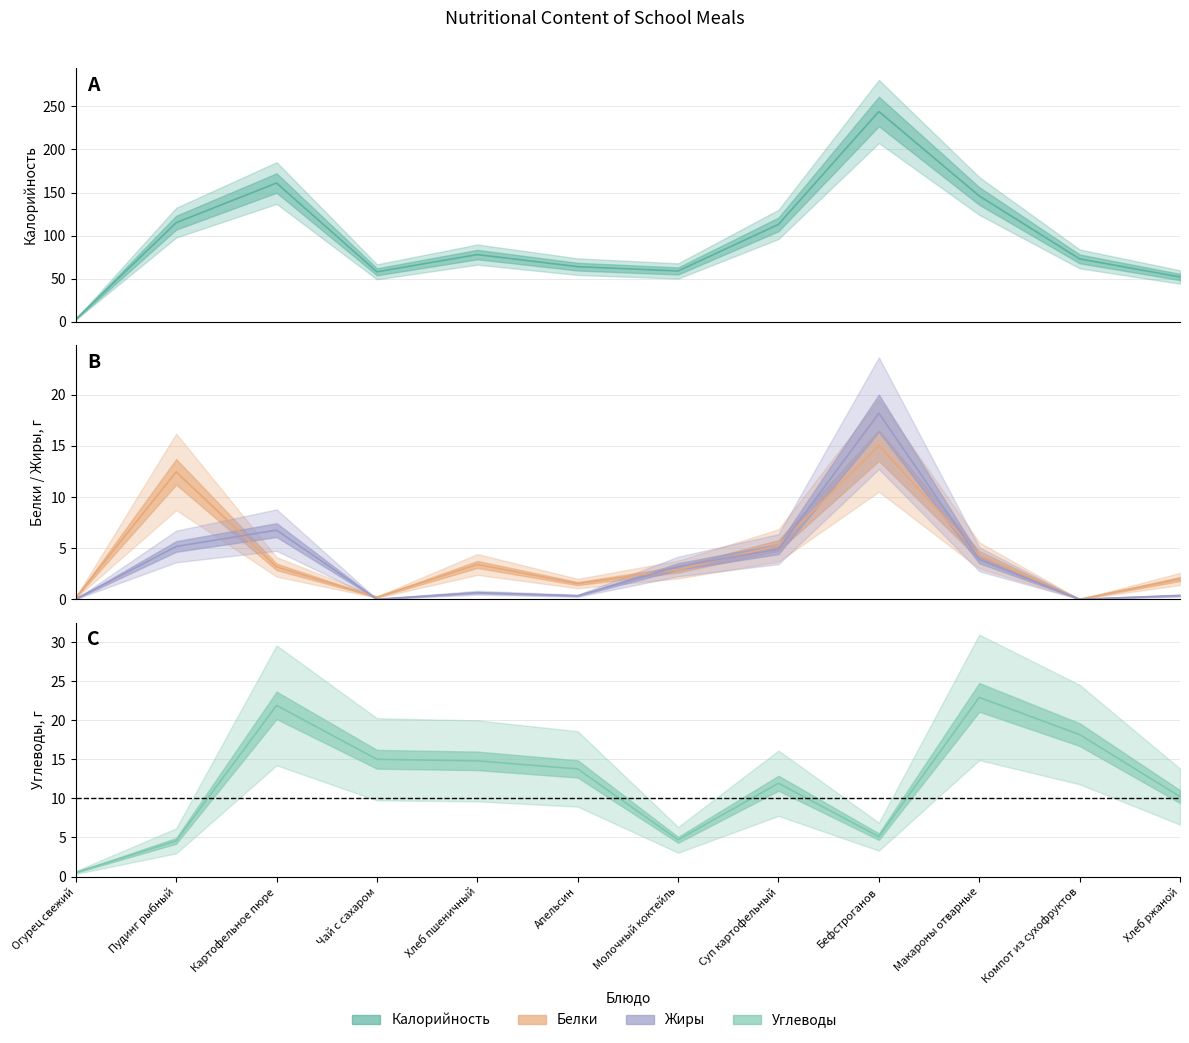

What is the difference between the second highest and minimum values in the Белки series?

12.5